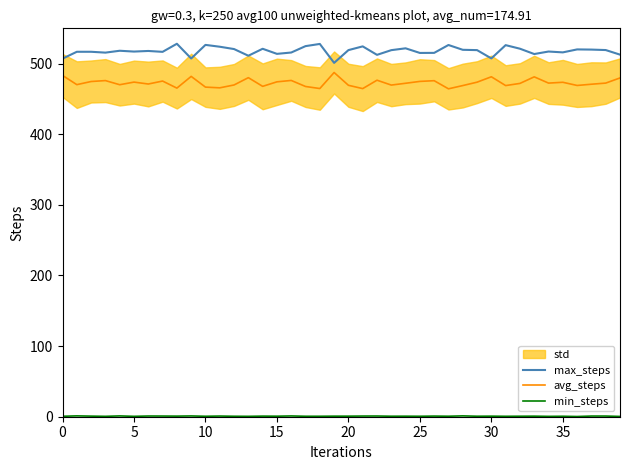

True or false: max_steps has a value of 526.4 at 27.

True